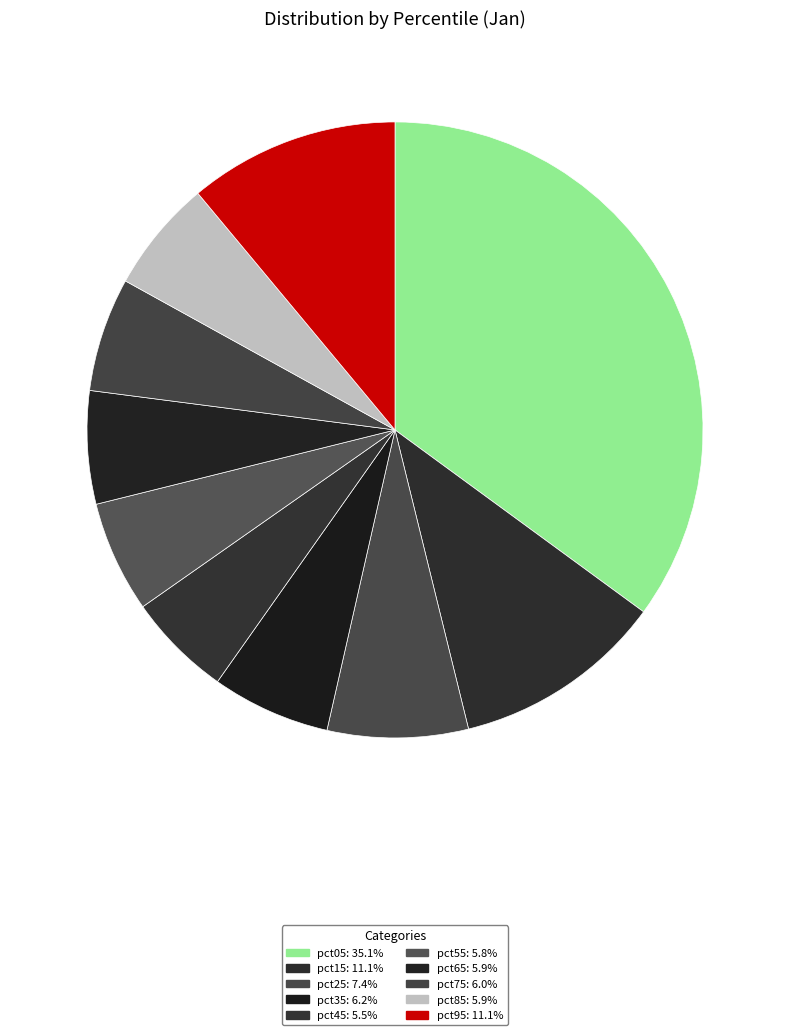

Is the sum of pct65 and pct45 greater than half?

No